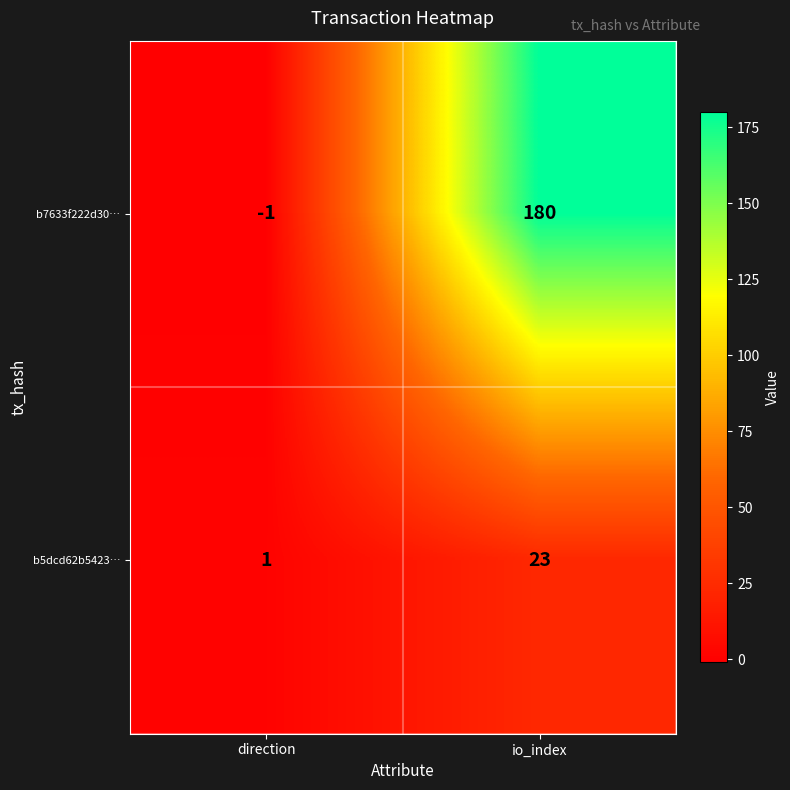

Reading left to right, list all the values displayed in this chart.

b7633f222d30…: direction=-1	io_index=180
b5dcd62b5423…: direction=1	io_index=23